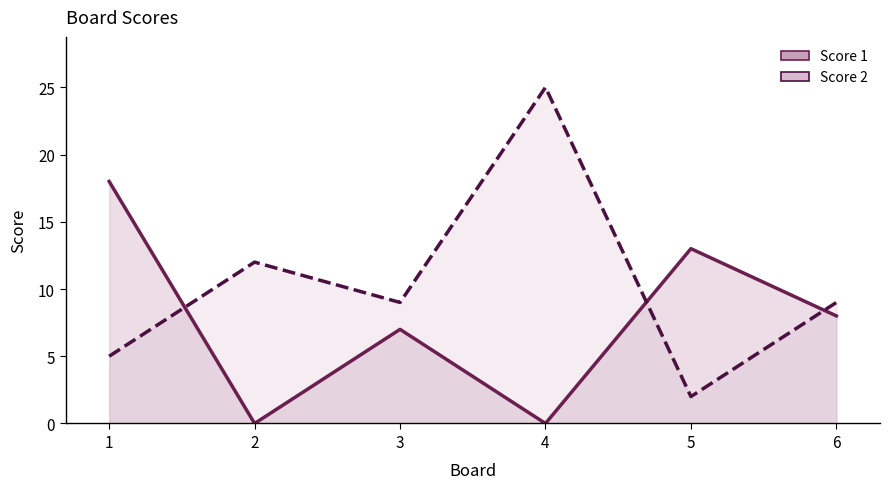

What is the difference between the second highest and minimum values in the Score 1 series?

13